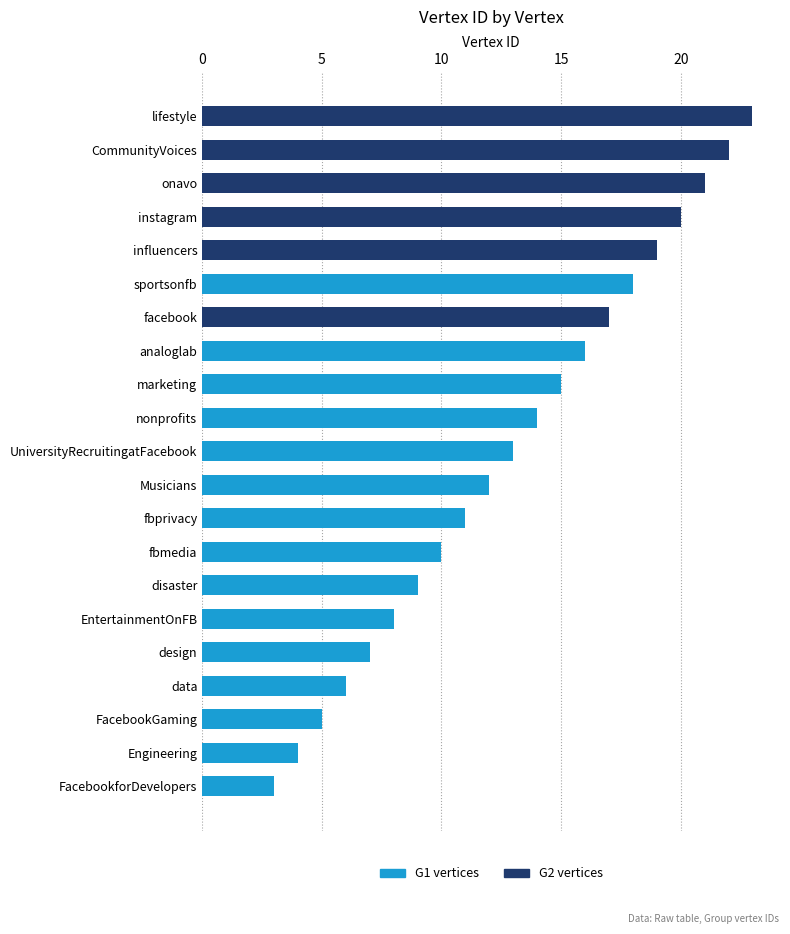

Are the bars horizontal?

Yes